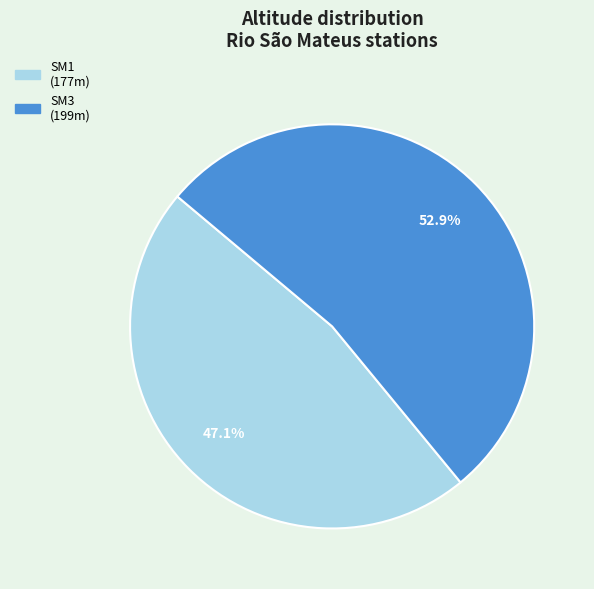

Is there any slice that represents more than half of the pie?

Yes